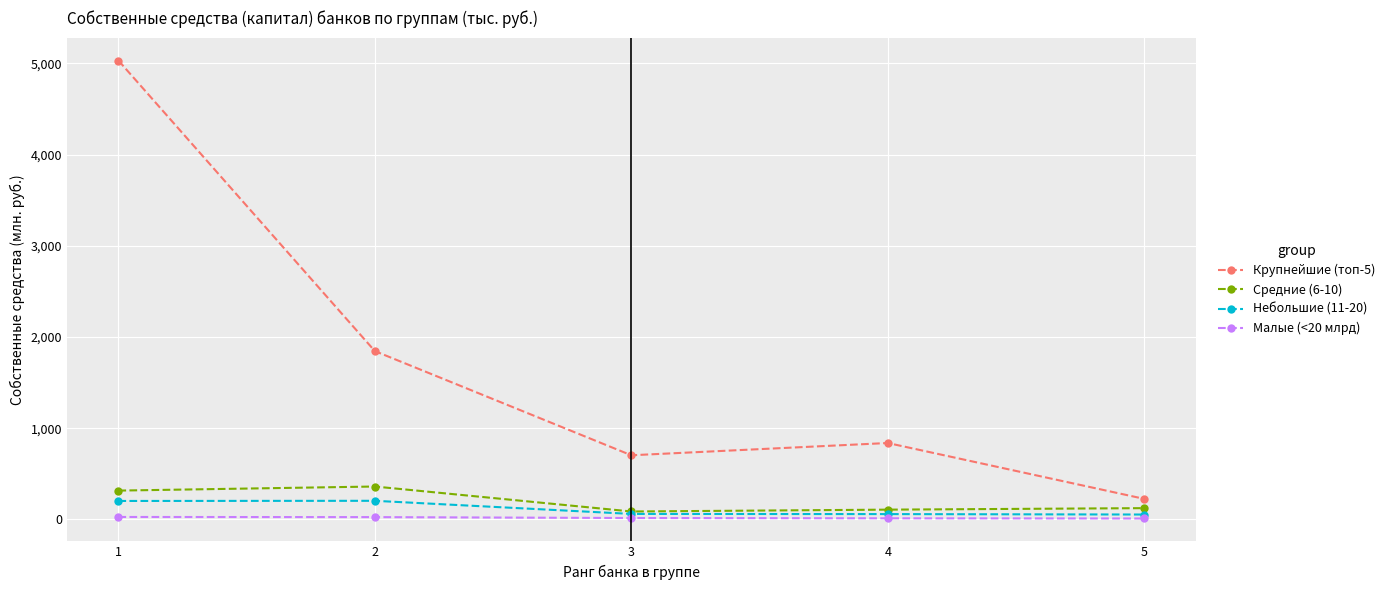

Which series has the largest range (max minus min)?

Крупнейшие (топ-5)